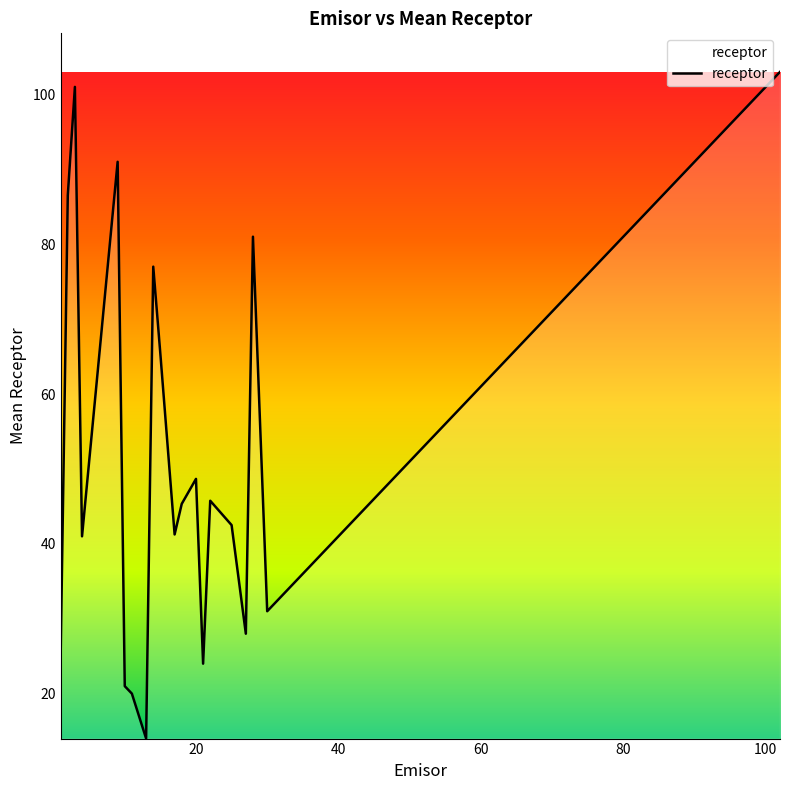

What is the difference between the maximum and minimum values?

89.0